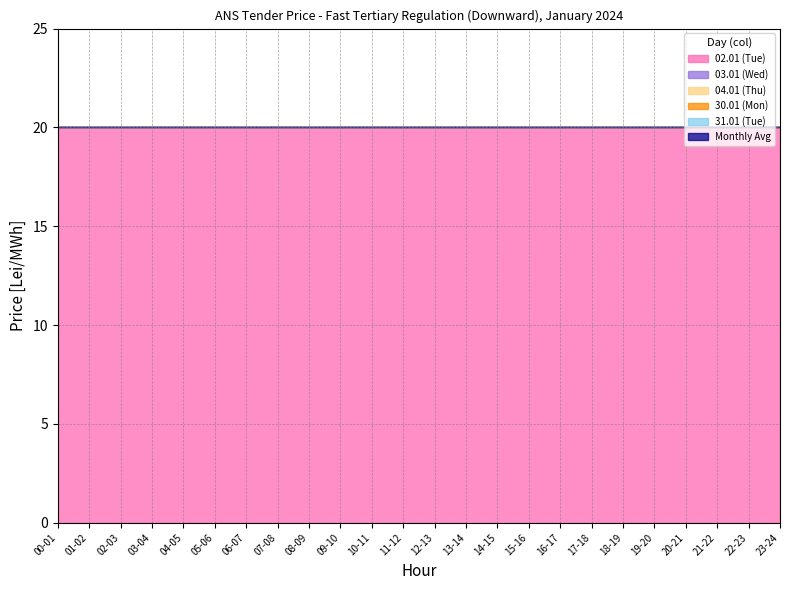

Reading left to right, what are all the values shown in this chart?

02.01 (Tue): 20	20	20	20	20	20	20	20	20	20	20	20	20	20	20	20	20	20	20	20	20	20	20	20
03.01 (Wed): 0	0	0	0	0	0	0	0	0	0	0	0	0	0	0	0	0	0	0	0	0	0	0	0
04.01 (Thu): 0	0	0	0	0	0	0	0	0	0	0	0	0	0	0	0	0	0	0	0	0	0	0	0
30.01 (Mon): 0	0	0	0	0	0	0	0	0	0	0	0	0	0	0	0	0	0	0	0	0	0	0	0
31.01 (Tue): 0	0	0	0	0	0	0	0	0	0	0	0	0	0	0	0	0	0	0	0	0	0	0	0
Monthly Avg: 0	0	0	0	0	0	0	0	0	0	0	0	0	0	0	0	0	0	0	0	0	0	0	0